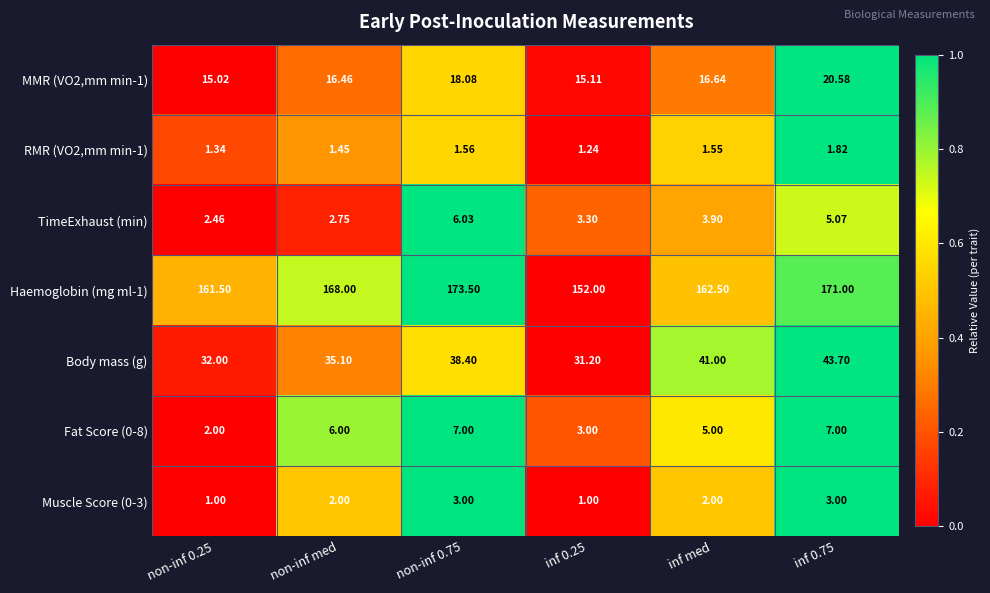

Between non-inf 0.75 and inf 0.75, which series saw the biggest shift?

Body mass (g)